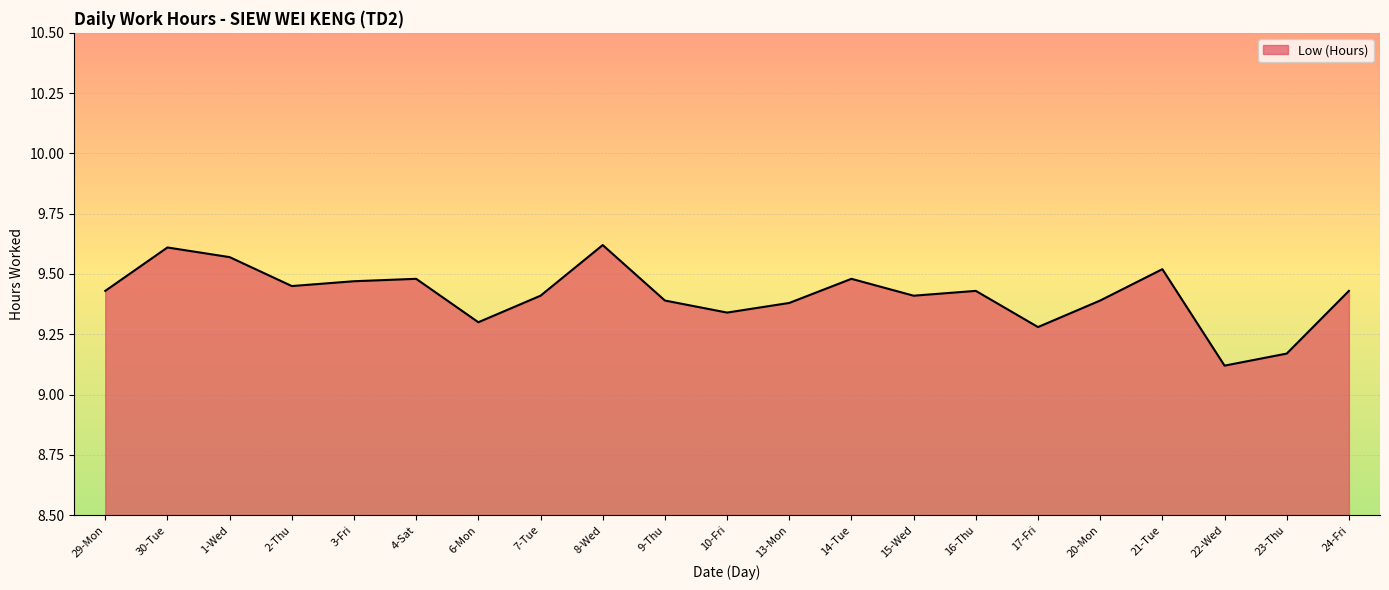

What is the smallest value displayed?

9.1